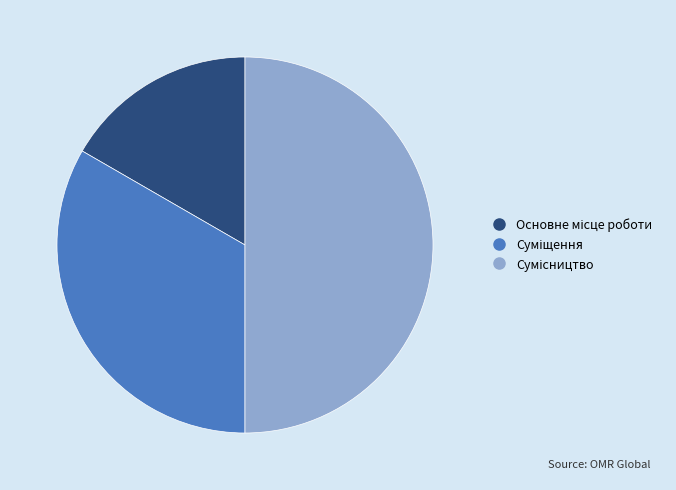

The Сумісництво slice represents 57% of the pie. True or false?

False